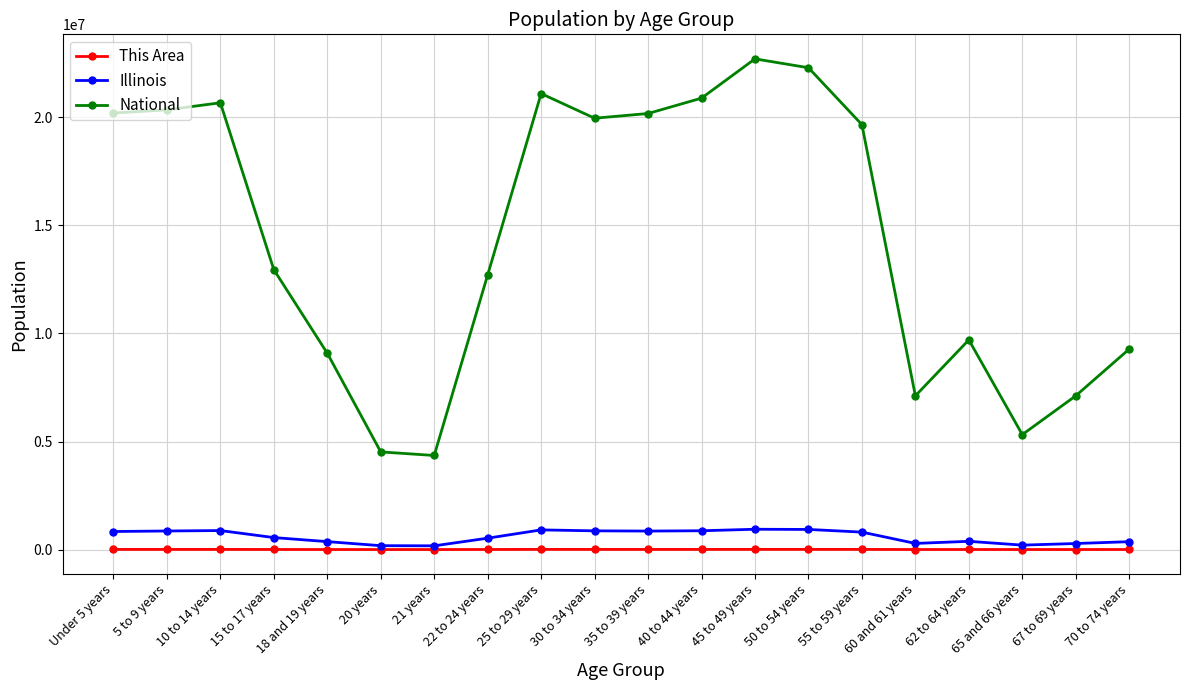

In Illinois, how many points are lower than both neighbors (excluding endpoints)?

4